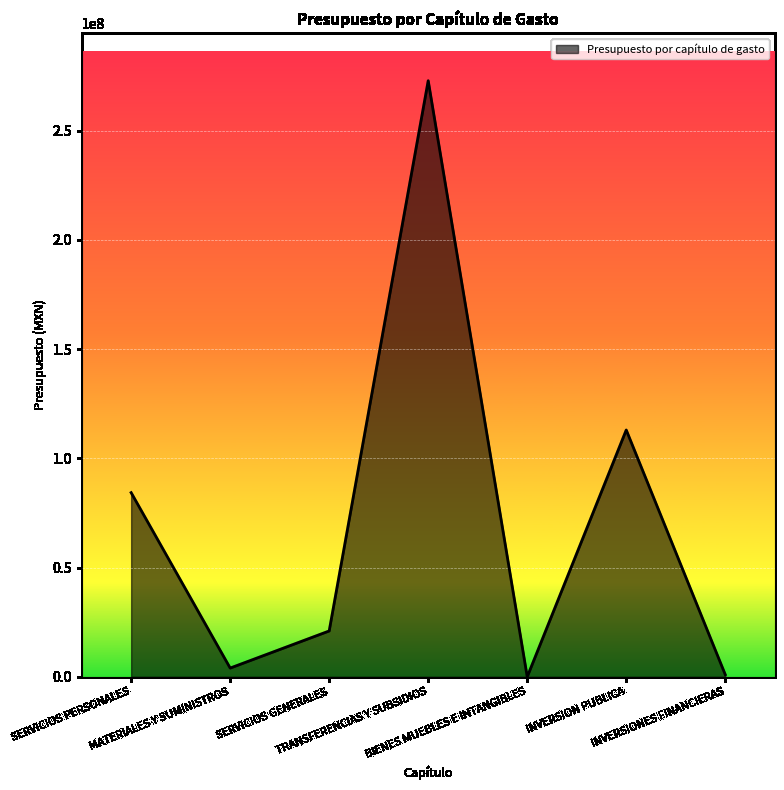

How many lines are shown in the chart?

1